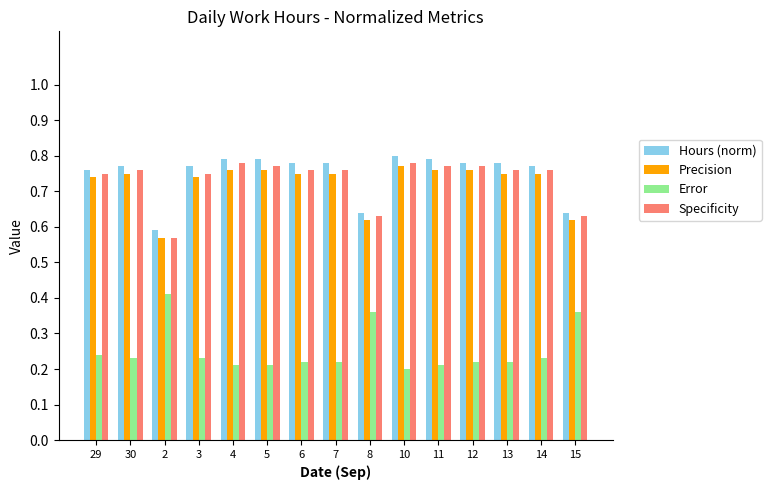

Which series has the largest total across all categories?

Hours (norm)